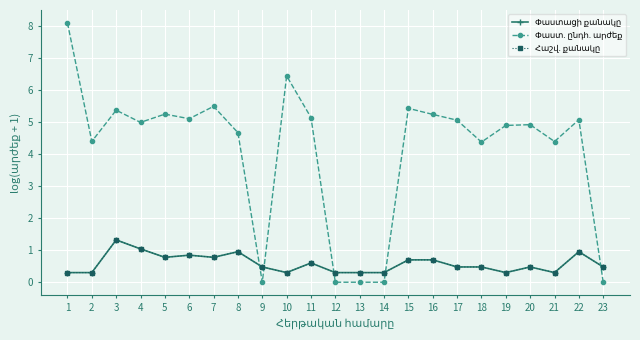

How many interior local valleys does the Փաստ. ընդհ. արժեք series have?

6